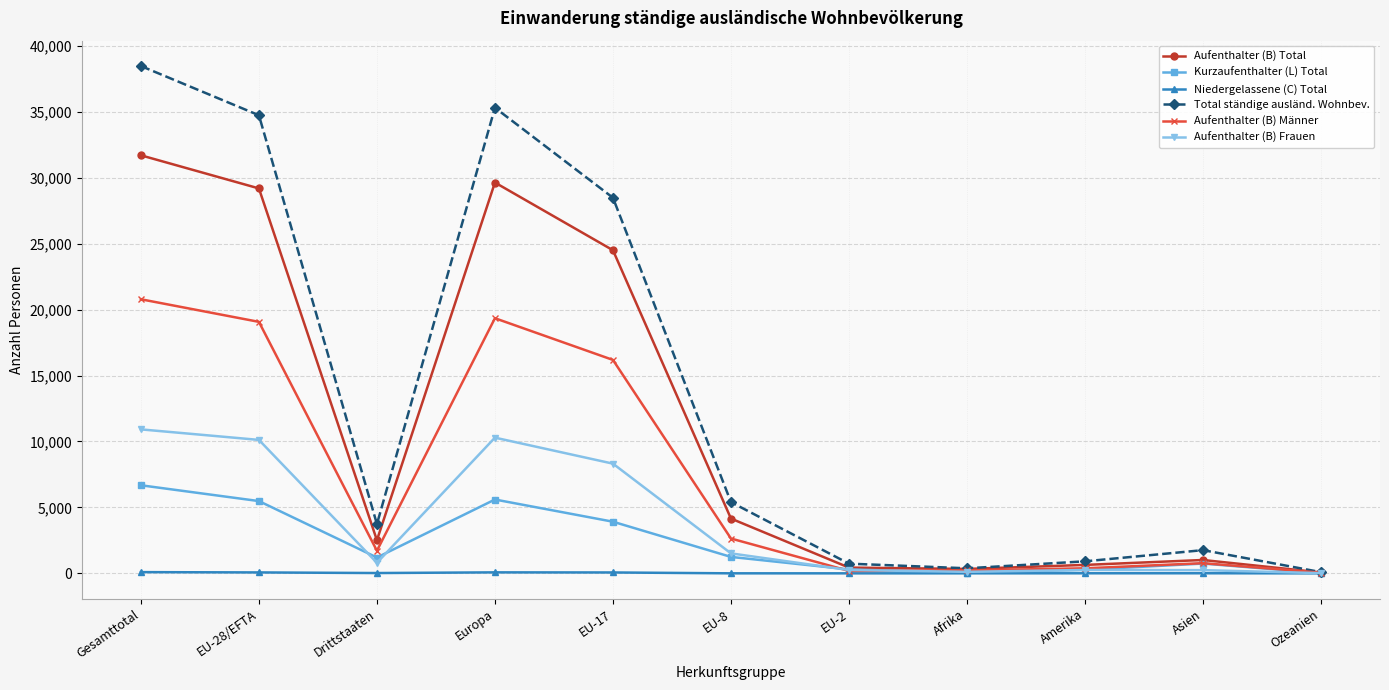

What is the average value of the Kurzaufenthalter (L) Total series?

2318